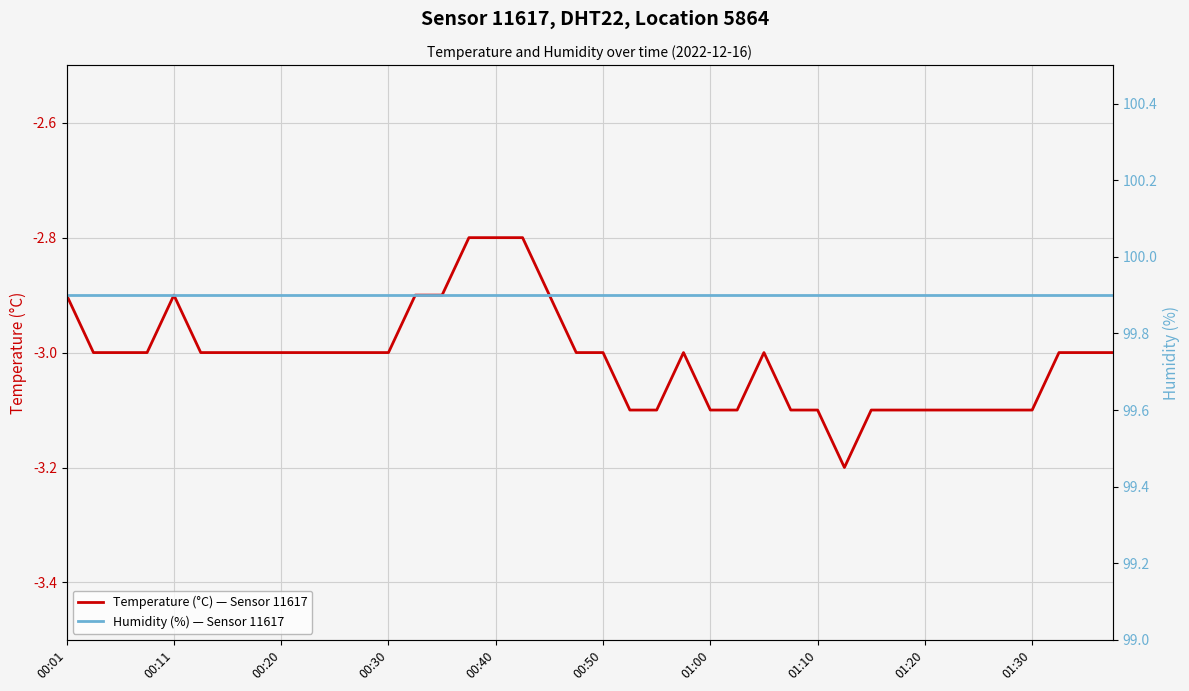

Is this an area chart (filled region under the line)?

No